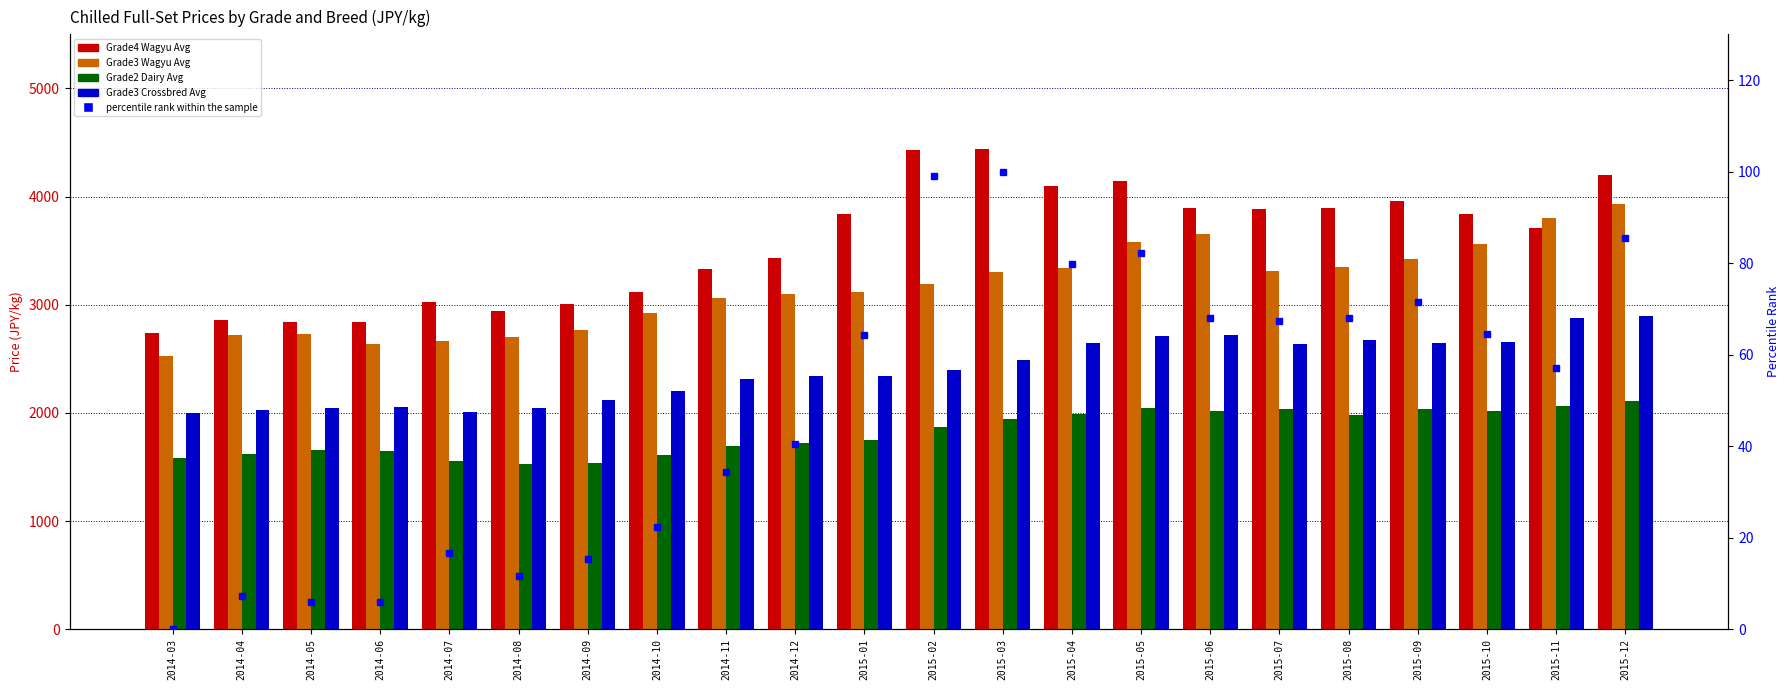

At how many categories does at least one series exceed 1464?

22